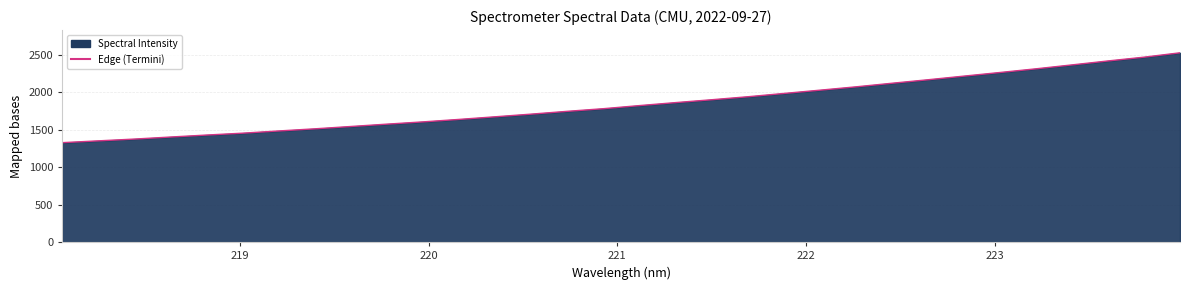

What is the difference between the maximum and minimum values?

1197.6